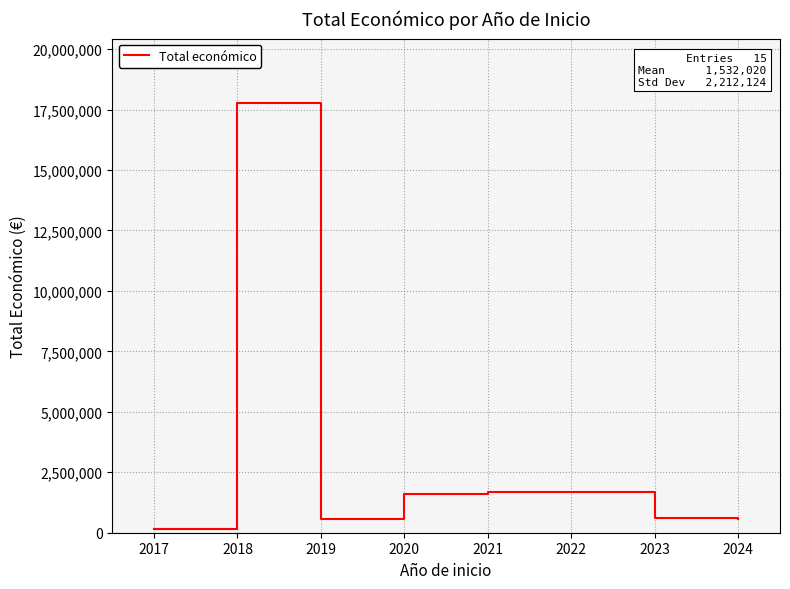

What is the sum of all values?

22980306